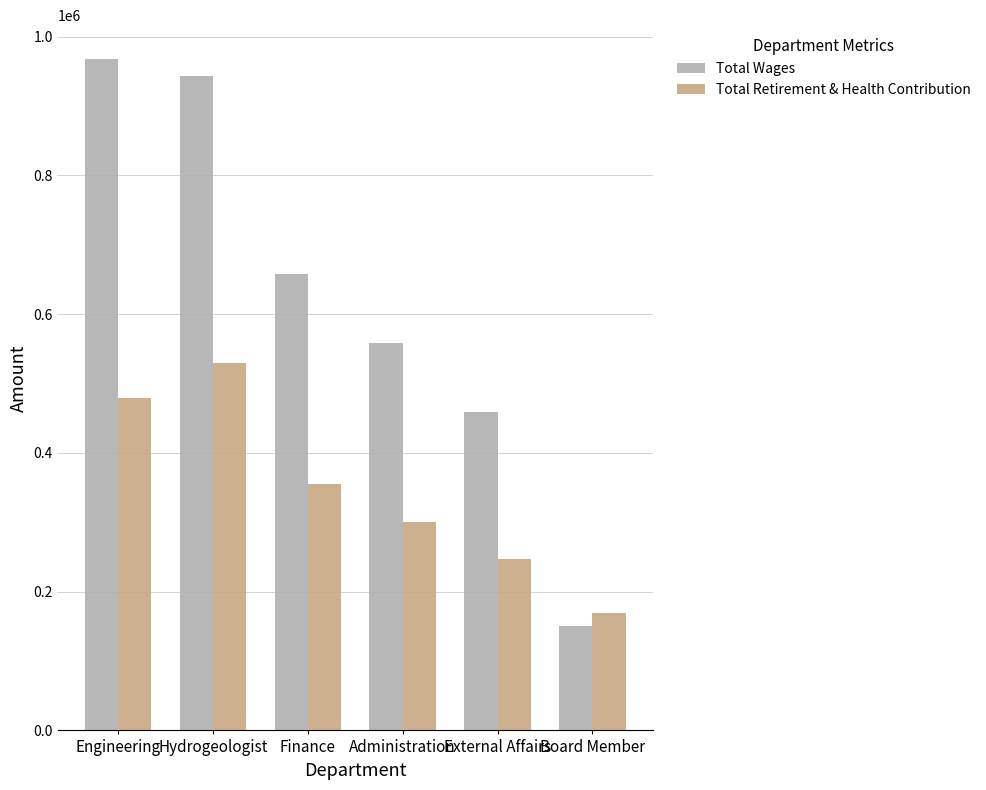

Rank the series at Board Member from highest to lowest value.

Total Retirement & Health Contribution, Total Wages